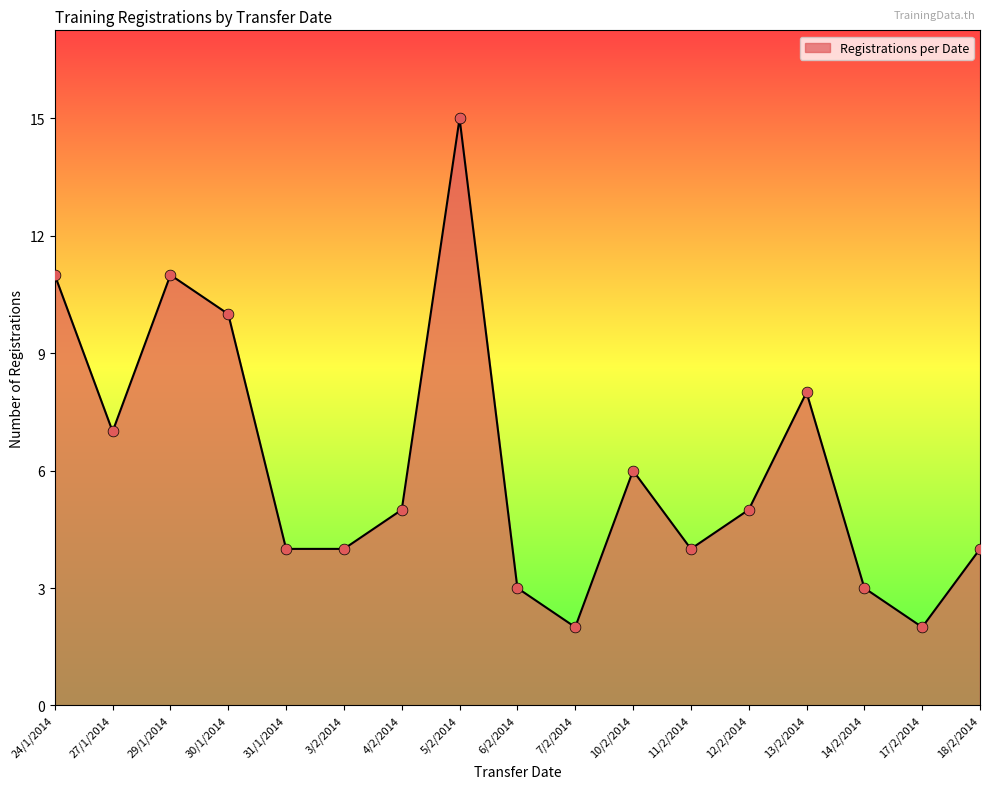

What is the change in value from 3/2/2014 to 4/2/2014?

+1